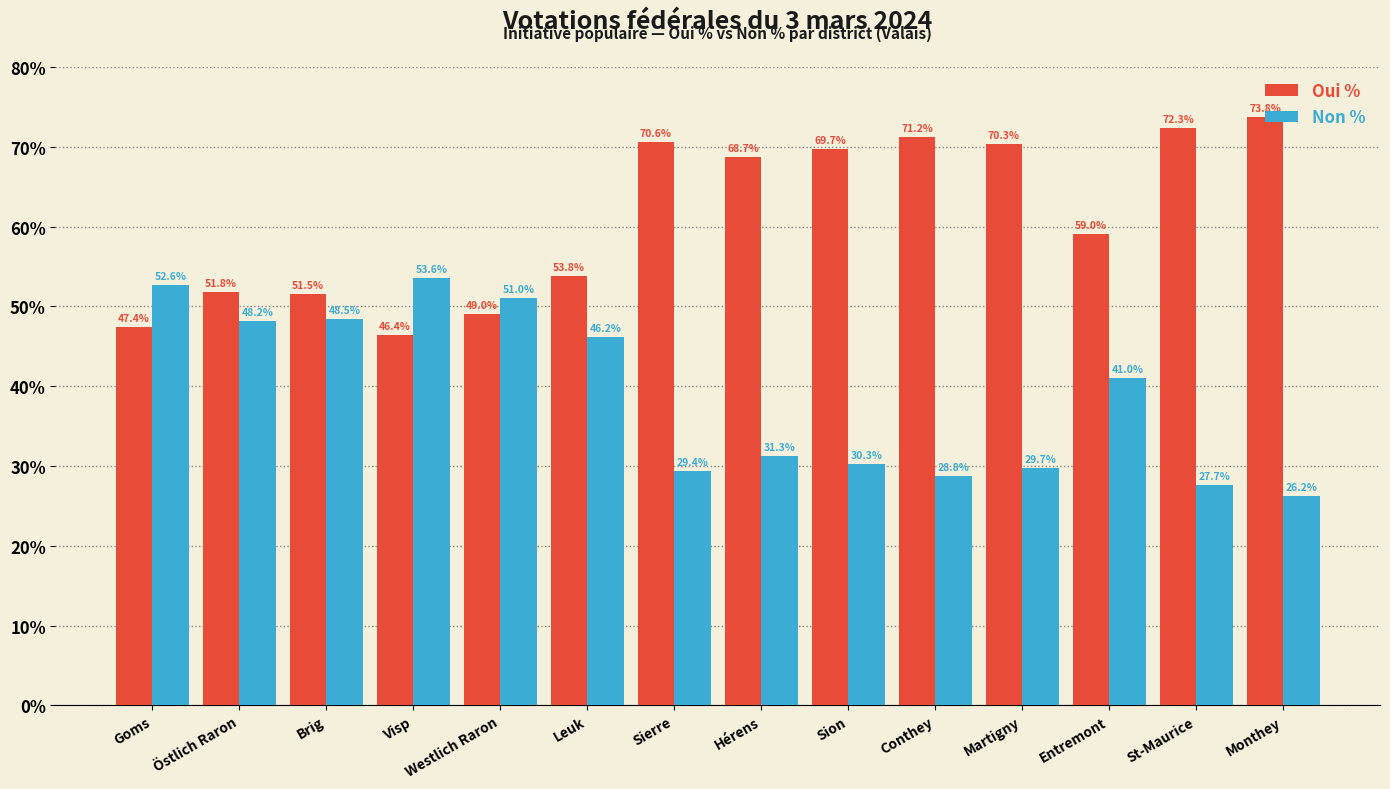

What is the value of the Non % bar at the 9th from the left?

30.3